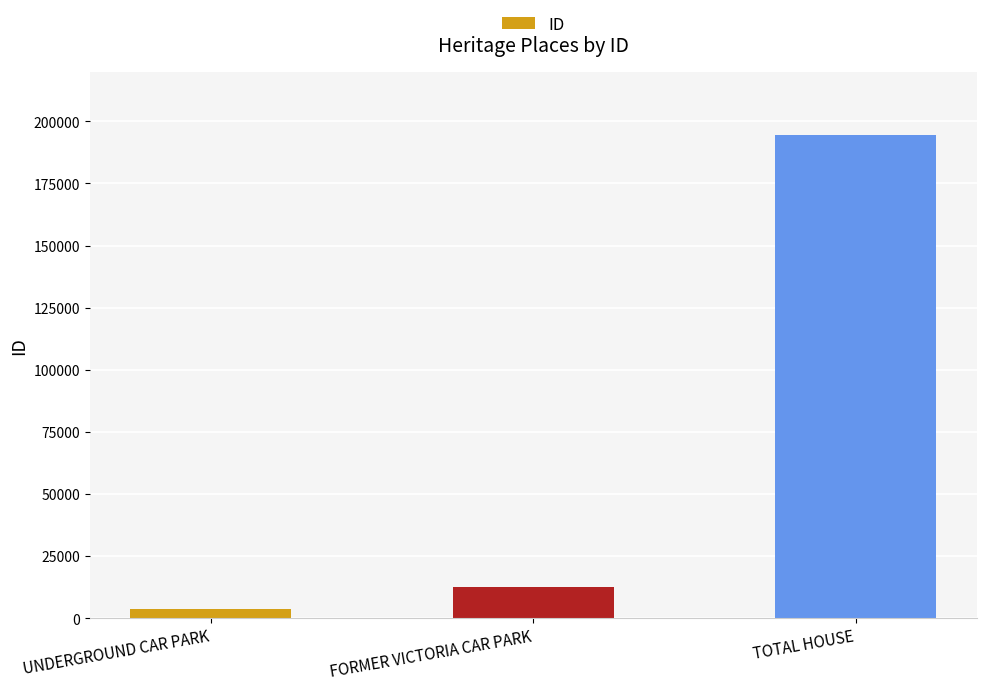

Count the number of data series in this chart.

1